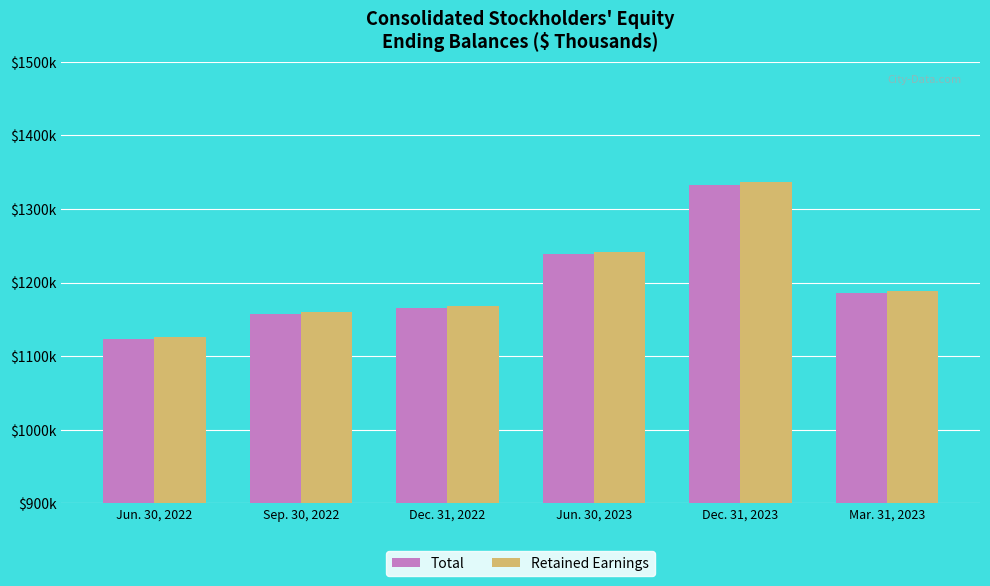

Are the bars horizontal?

No